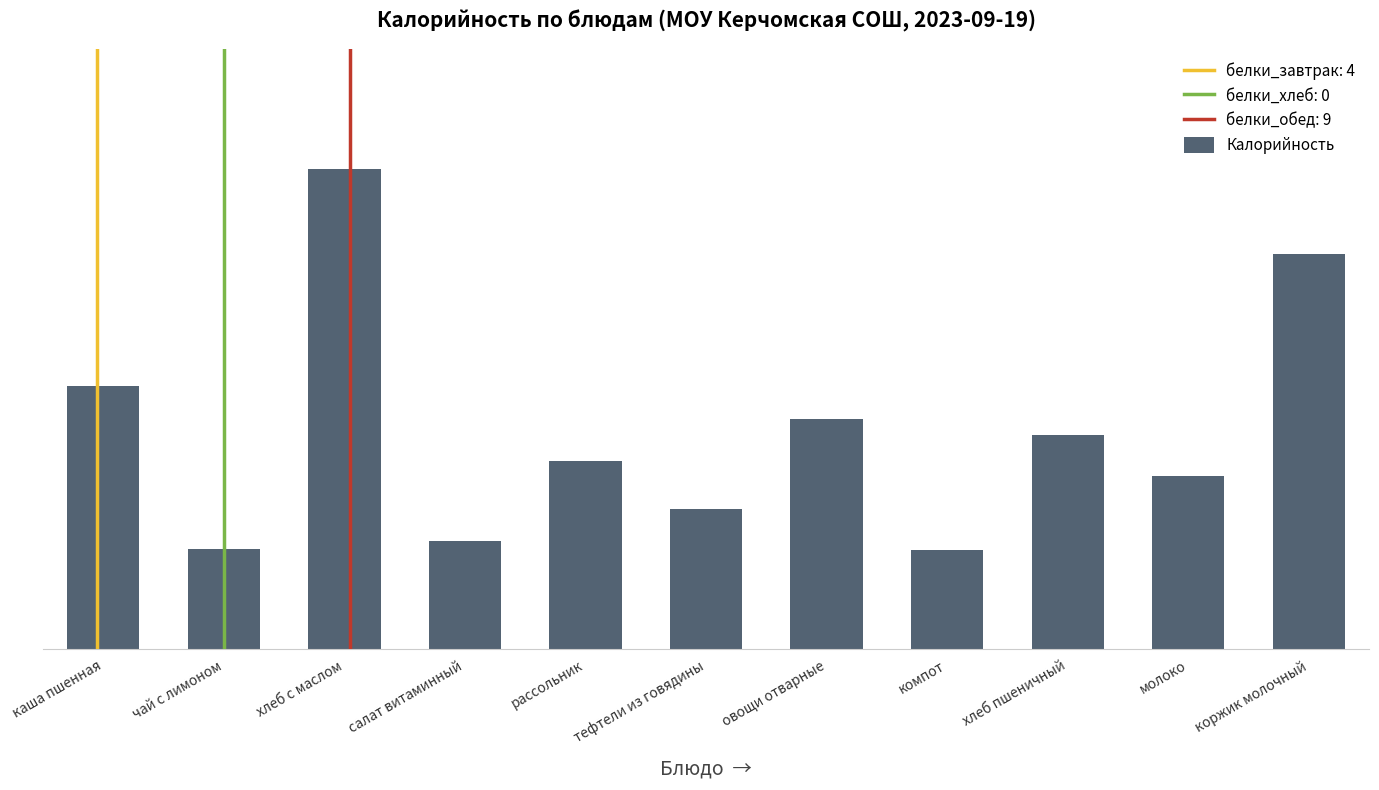

Where is the data nearest to the value 177?

каша пшенная